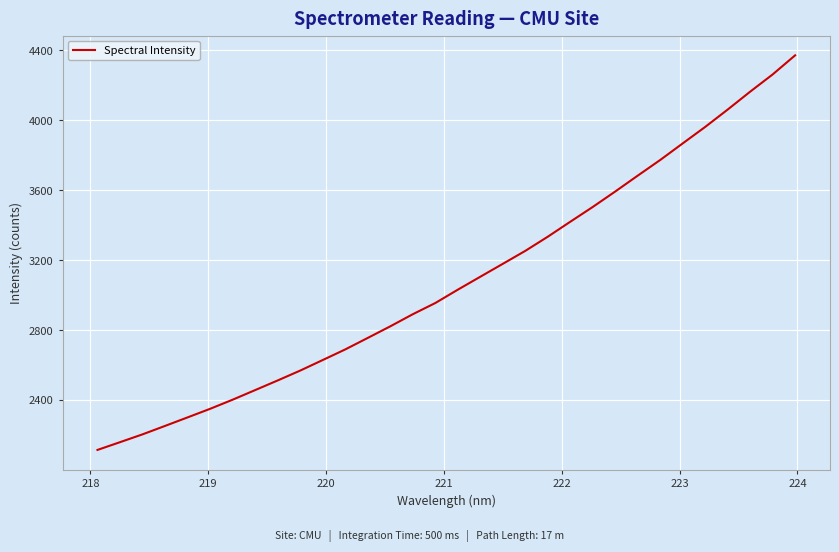

True or false: the data has more than 1 interior local peaks.

False